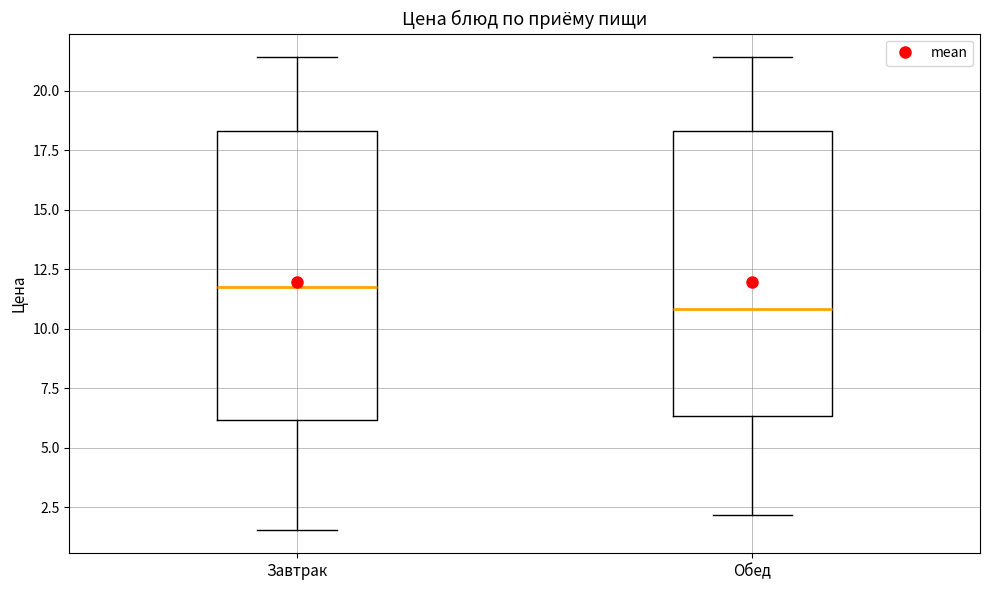

Where does the upper whisker of the box for Завтрак end on the y-axis? The values are not printed on the chart, so give them approximately, as read against the axis.

21.5